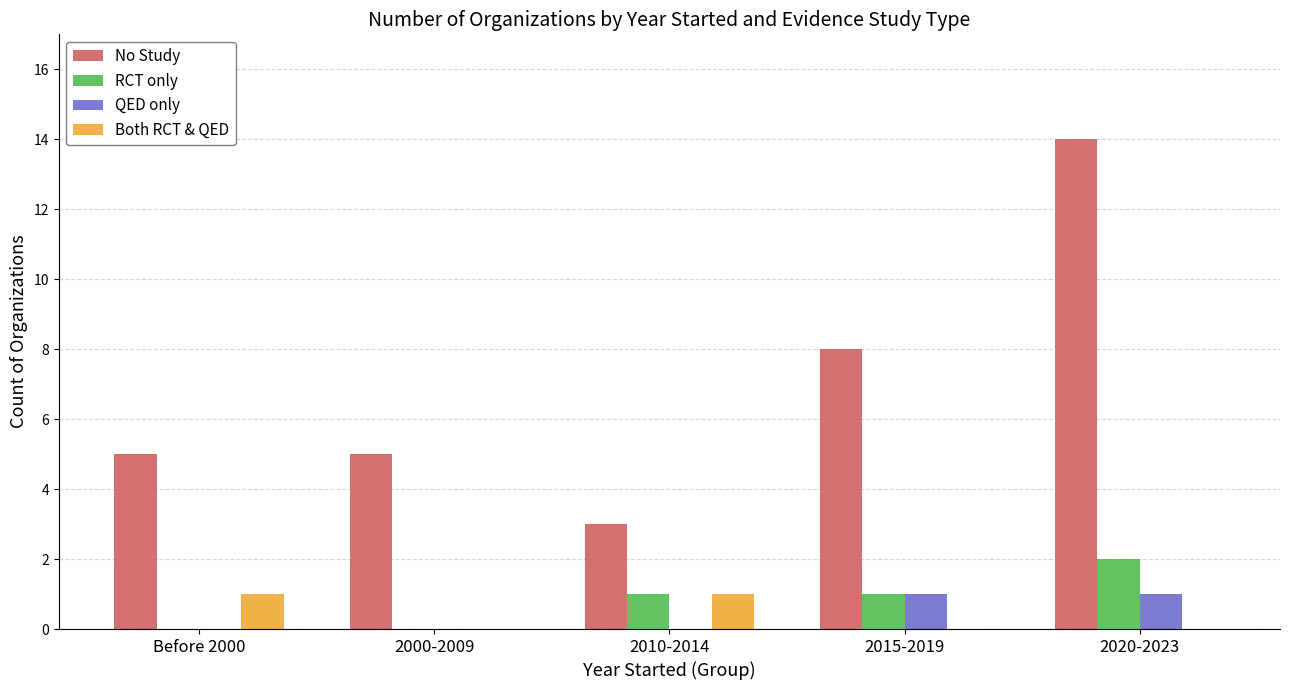

Does the chart contain stacked bars?

No